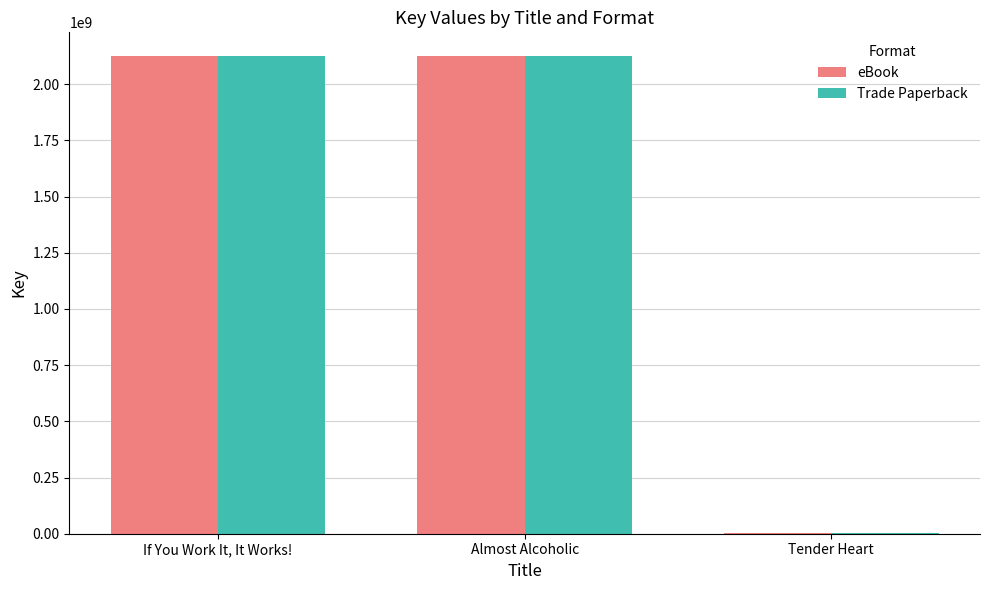

What is the sum of the eBook values at Tender Heart and Almost Alcoholic?

2126344727